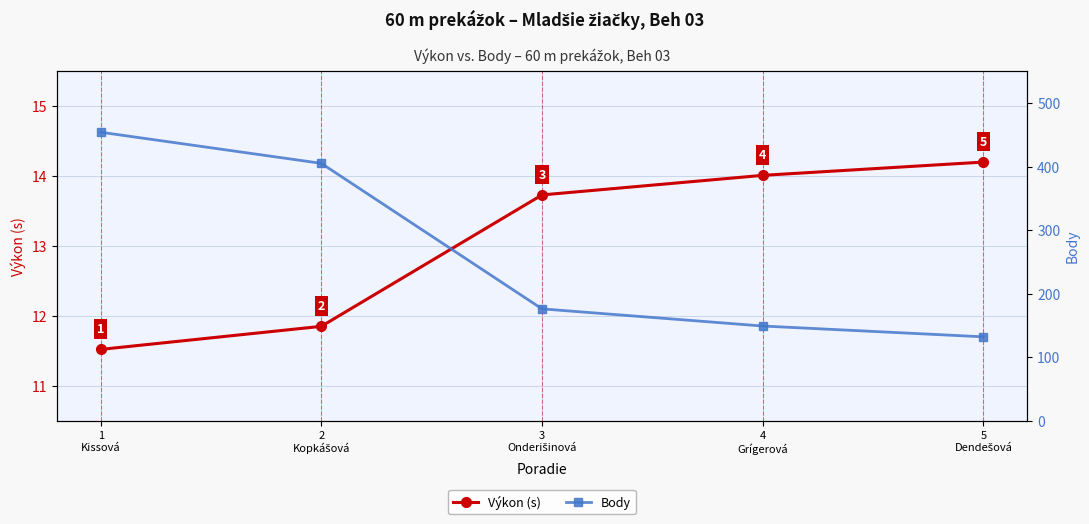

True or false: Body and Výkon (s) cross at least once.

False